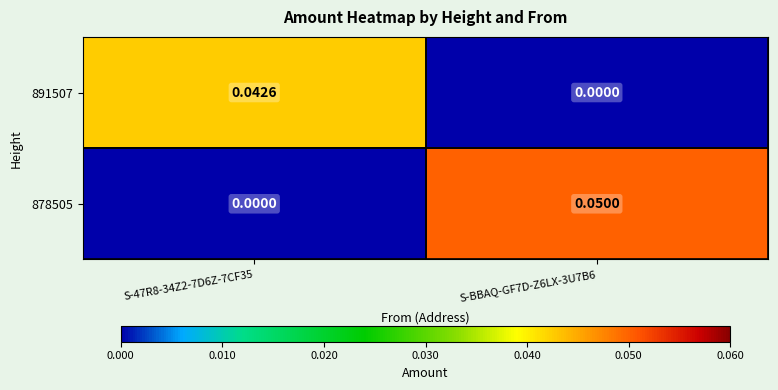

Is the value of 891507 at S-47R8-34Z2-7D6Z-7CF35 greater than the value of 878505 at S-47R8-34Z2-7D6Z-7CF35?

Yes